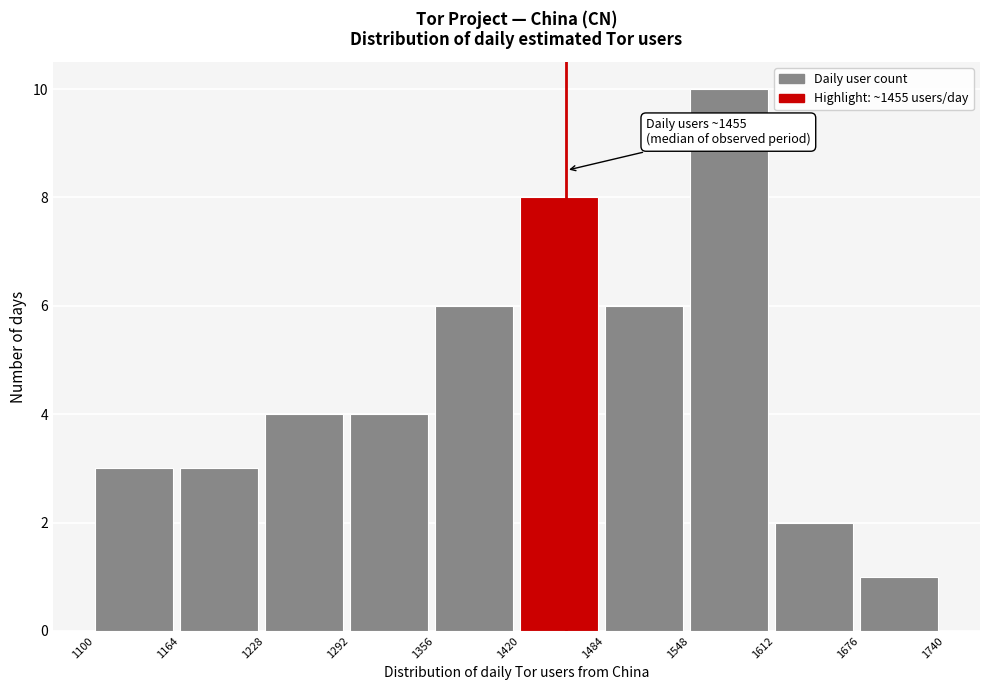

Over which range of the x-axis is the bar tallest?

1548 to 1612